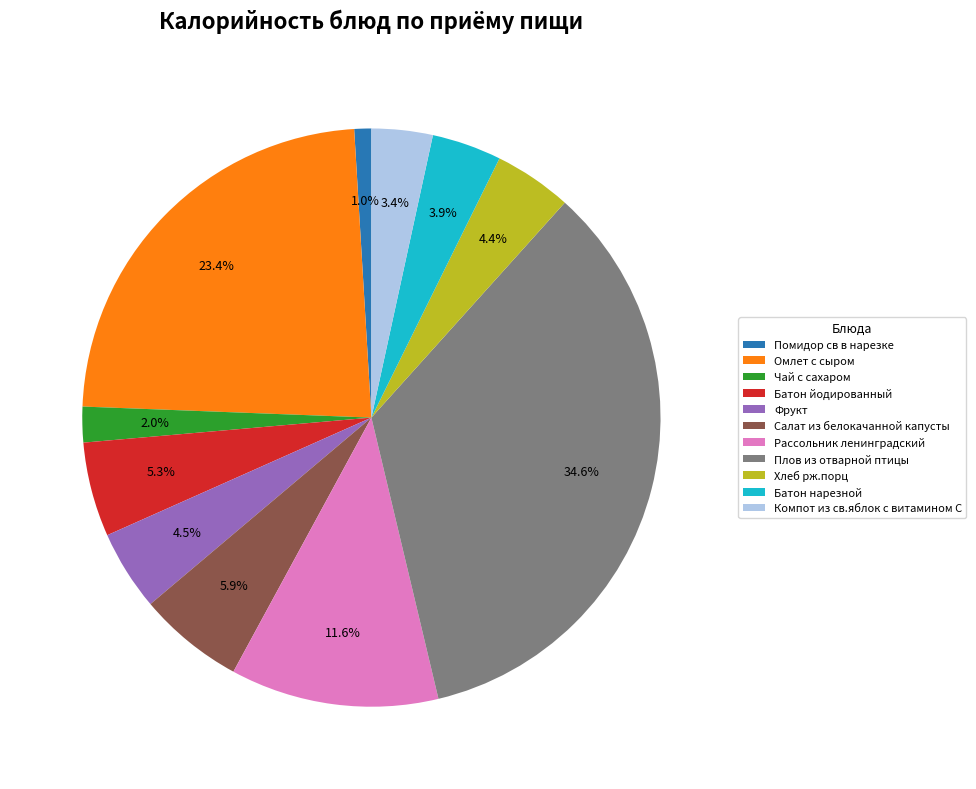

Is it true that Омлет с сыром is 23% of the pie?

True